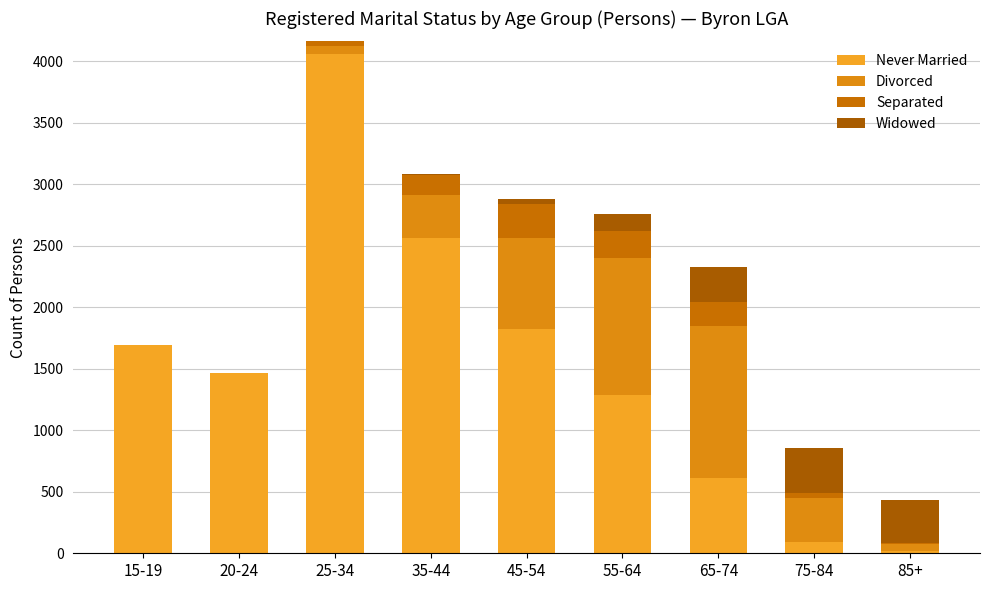

What are all the series names shown in the legend?

Never Married, Divorced, Separated, Widowed